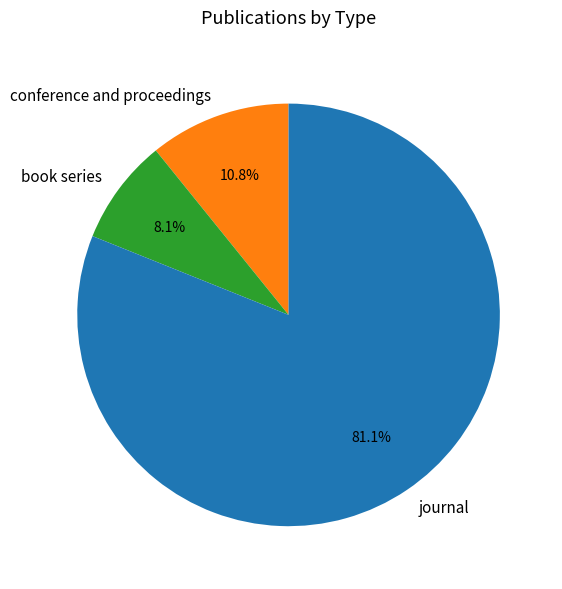

Is the sum of journal and conference and proceedings greater than half?

Yes